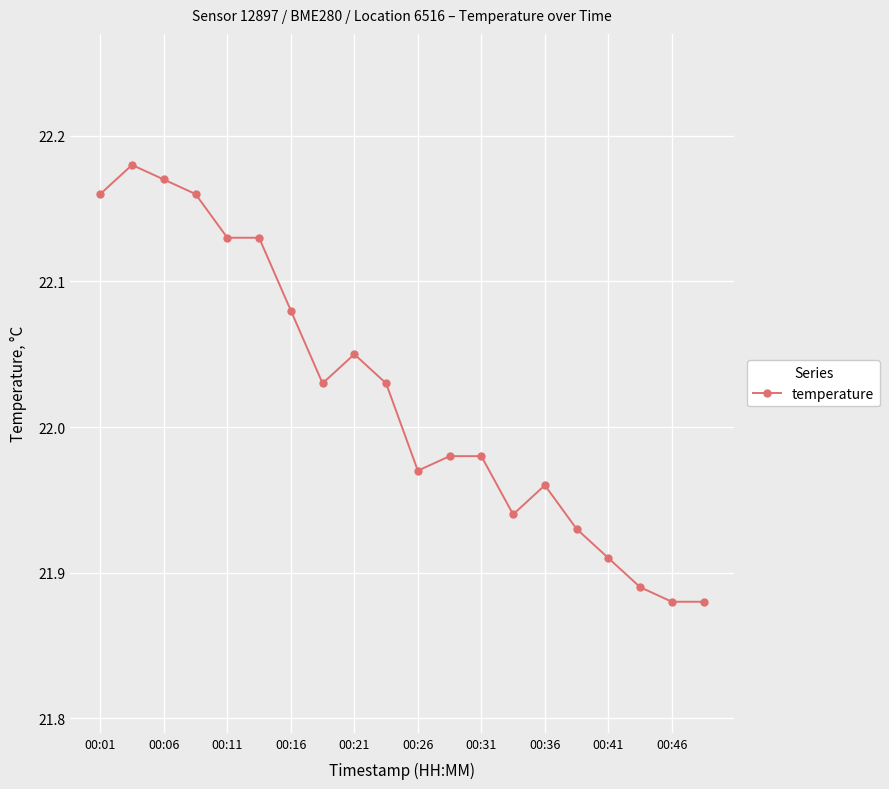

True or false: there are more than 0 points higher than both neighbors.

True